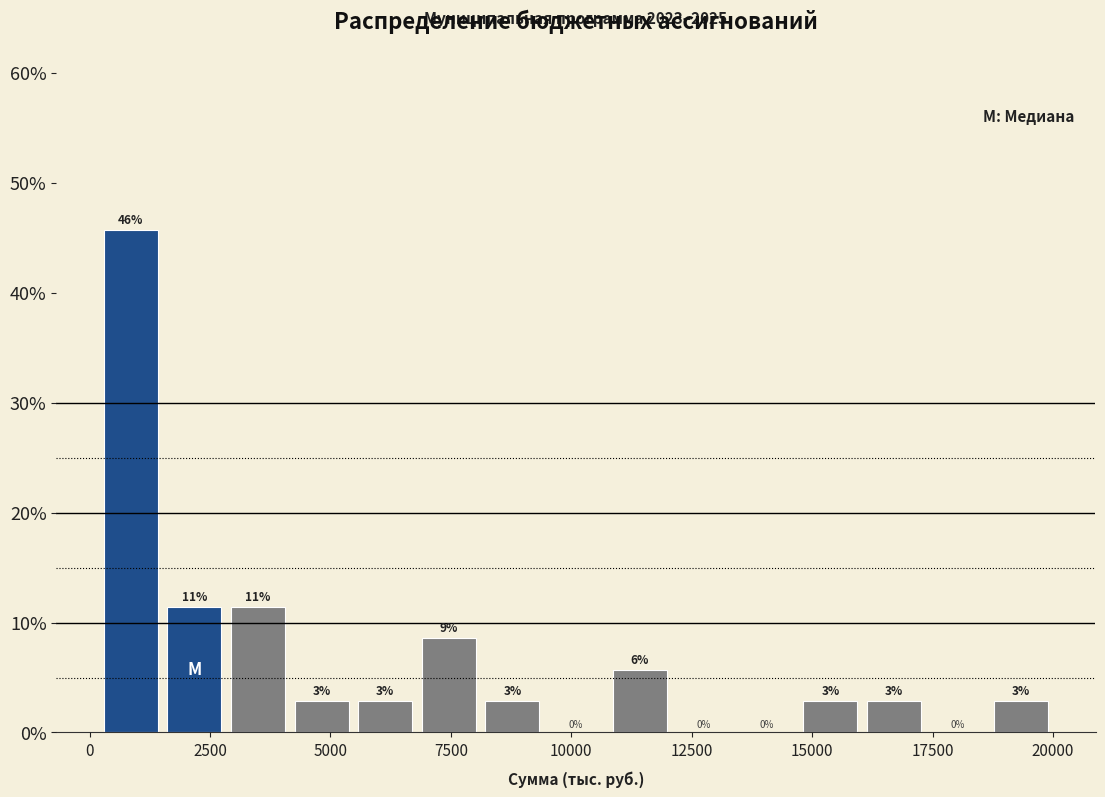

Read against the x-axis, roughly where is the centre of the tallest bar?

1000